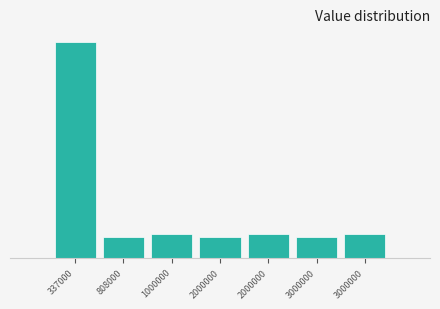

Does the chart contain any negative values?

No